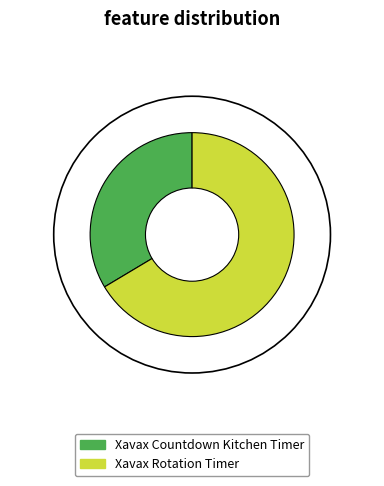

What is the smallest slice in the pie chart?

Xavax Countdown Kitchen Timer